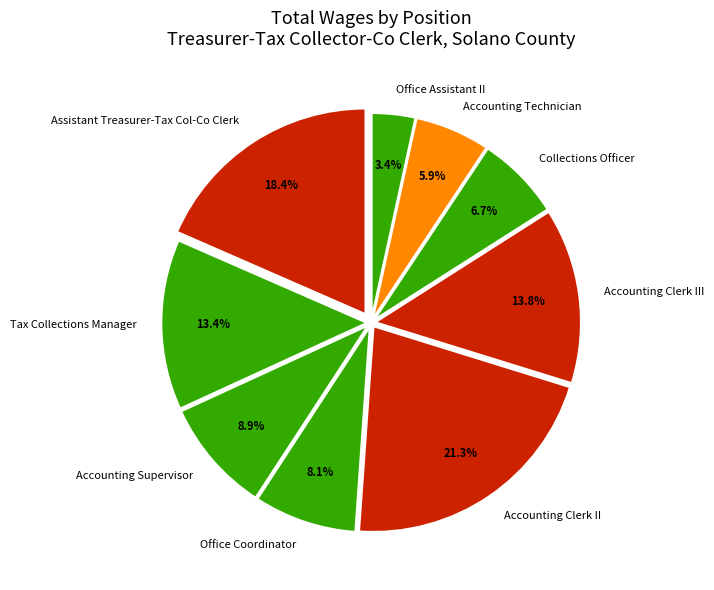

Count the number of slices in the pie.

9